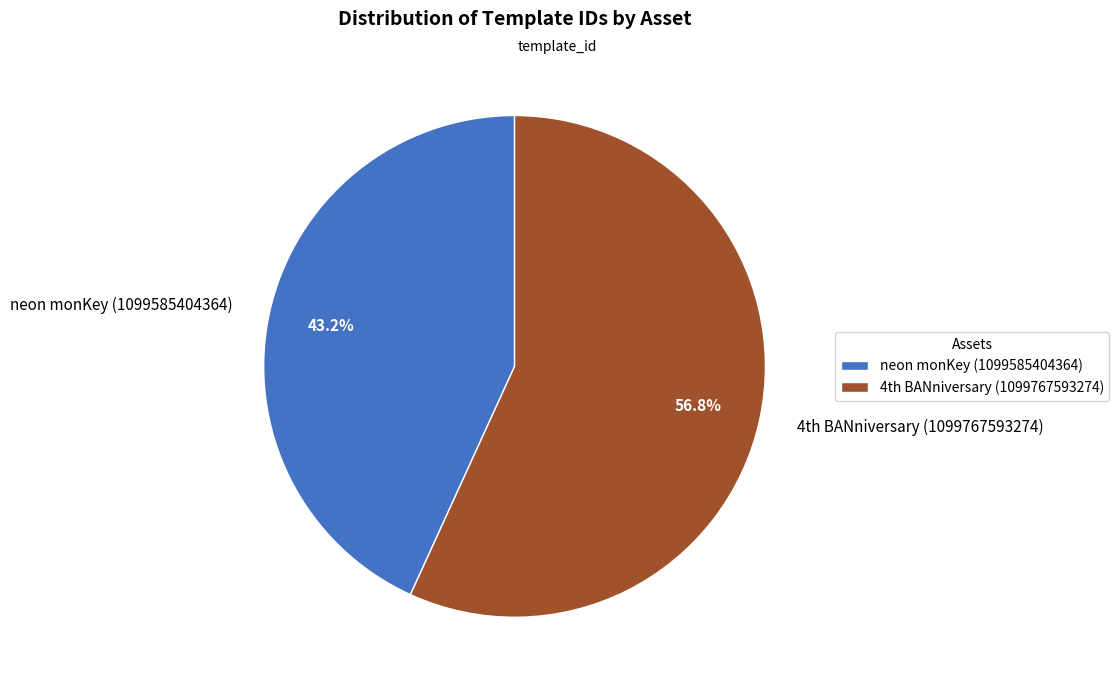

Which category accounts for the majority?

4th BANniversary (1099767593274)